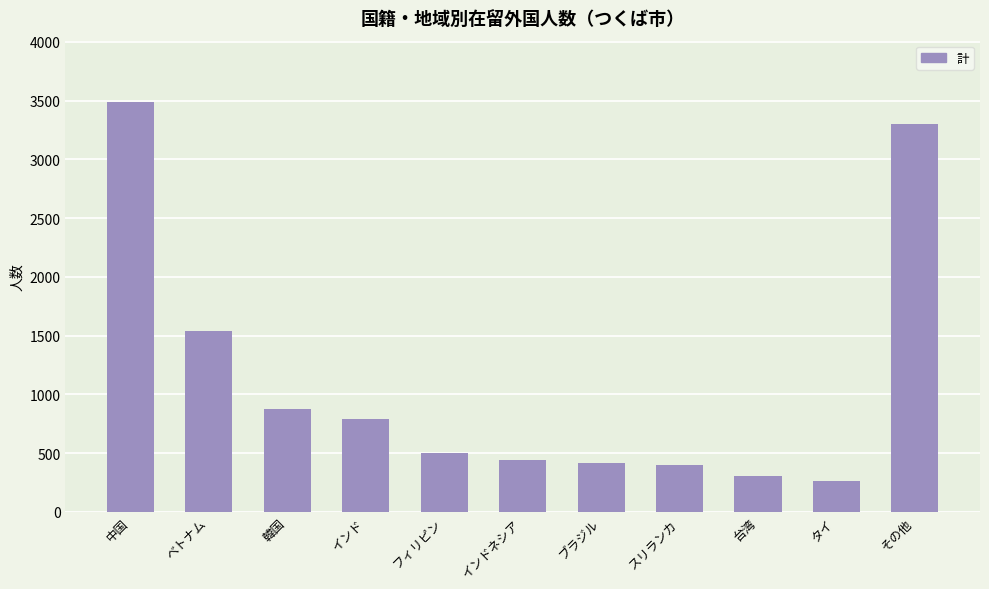

How many categories are shown in the chart?

11